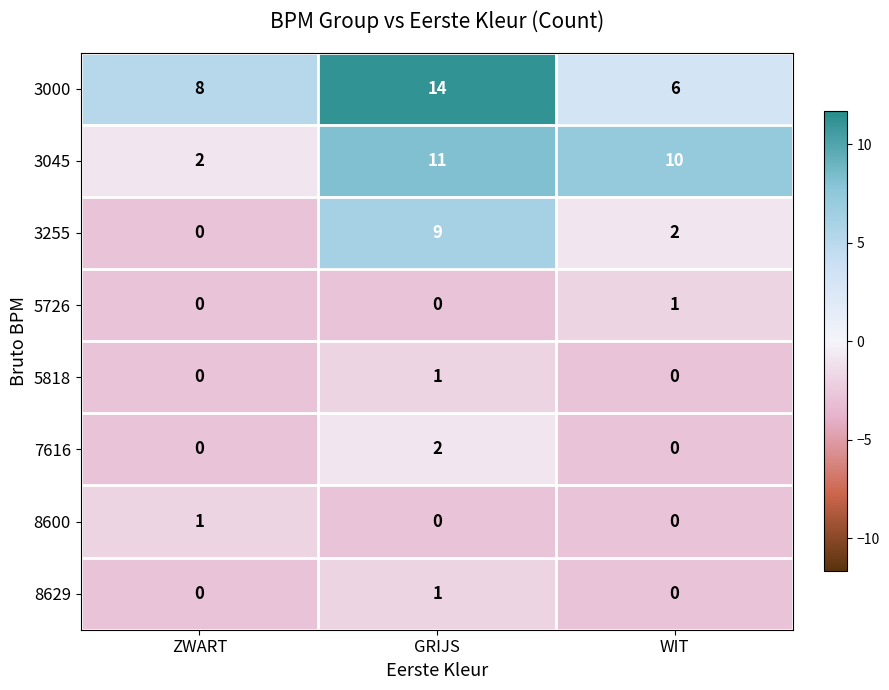

Reading right to left, extract all data points from this chart.

3000: 6	14	8
3045: 10	11	2
3255: 2	9	0
5726: 1	0	0
5818: 0	1	0
7616: 0	2	0
8600: 0	0	1
8629: 0	1	0